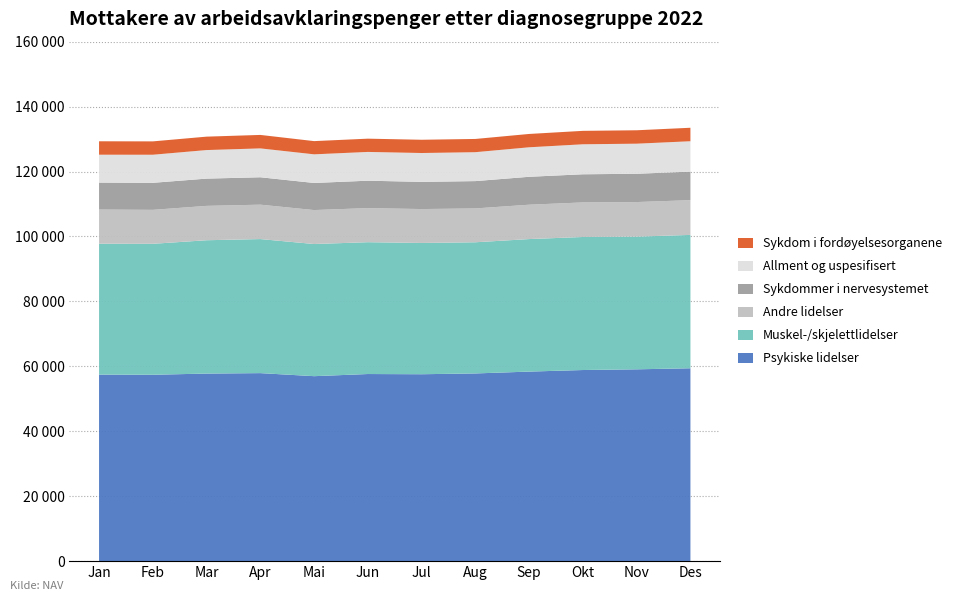

Reading left to right, list all the values displayed in this chart.

Psykiske lidelser: 57453	57404	57771	57911	56970	57632	57567	57812	58381	58863	59080	59407
Muskel-/skjelettlidelser: 40312	40336	41070	41290	40705	40606	40433	40404	40820	40979	40867	41077
Andre lidelser: 10528	10459	10583	10594	10458	10503	10442	10423	10584	10646	10652	10699
Sykdommer i nervesystemet: 8303	8325	8397	8440	8346	8436	8375	8414	8598	8668	8714	8790
Allment og uspesifisert: 8588	8649	8792	8893	8820	8861	8887	8906	9086	9237	9264	9359
Sykdom i fordøyelsesorganene: 4134	4114	4134	4149	4071	4086	4083	4078	4106	4139	4133	4150